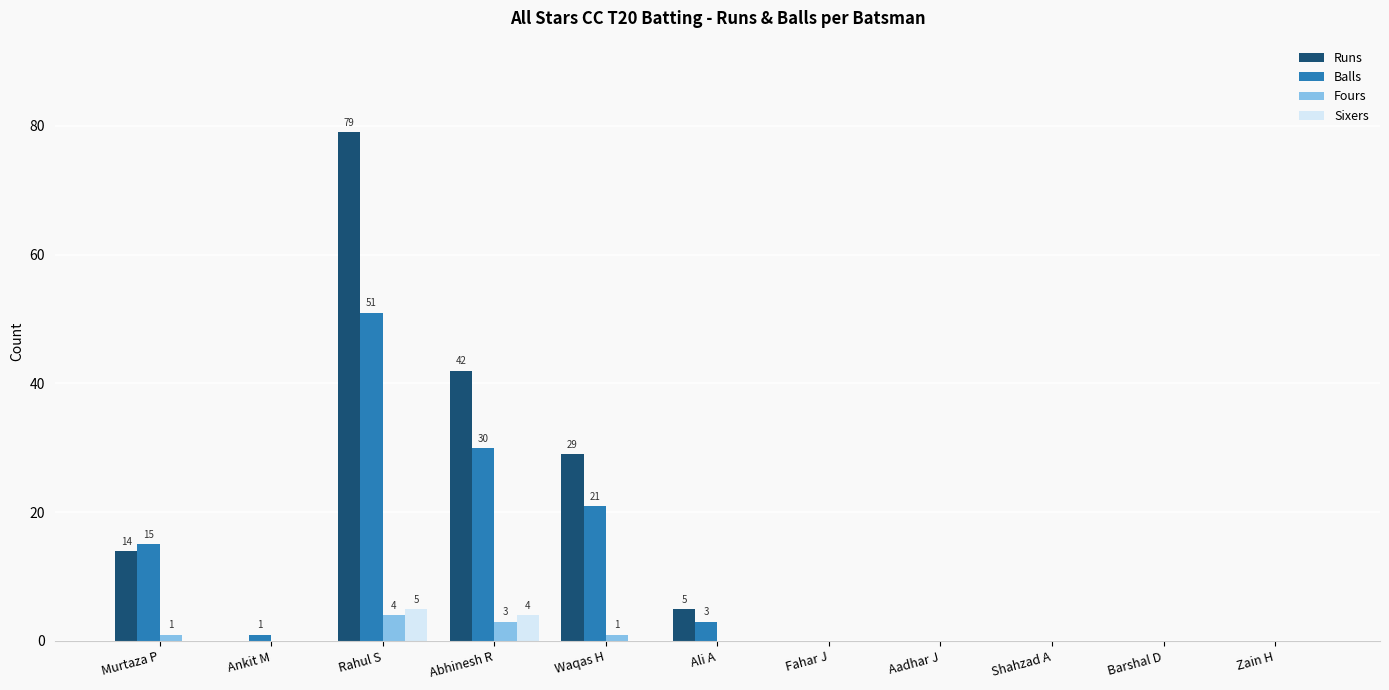

What is the sum of the Sixers values at Abhinesh R and Zain H?

4